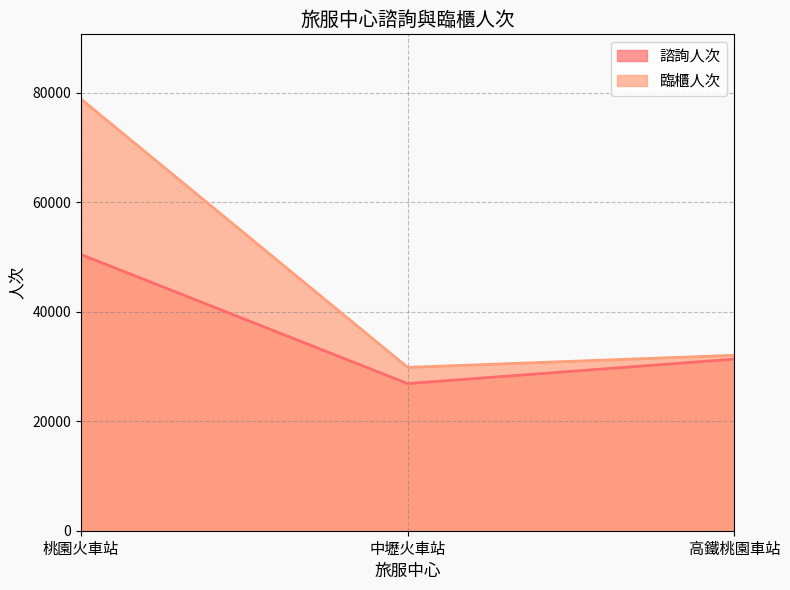

How many lines are shown in the chart?

2